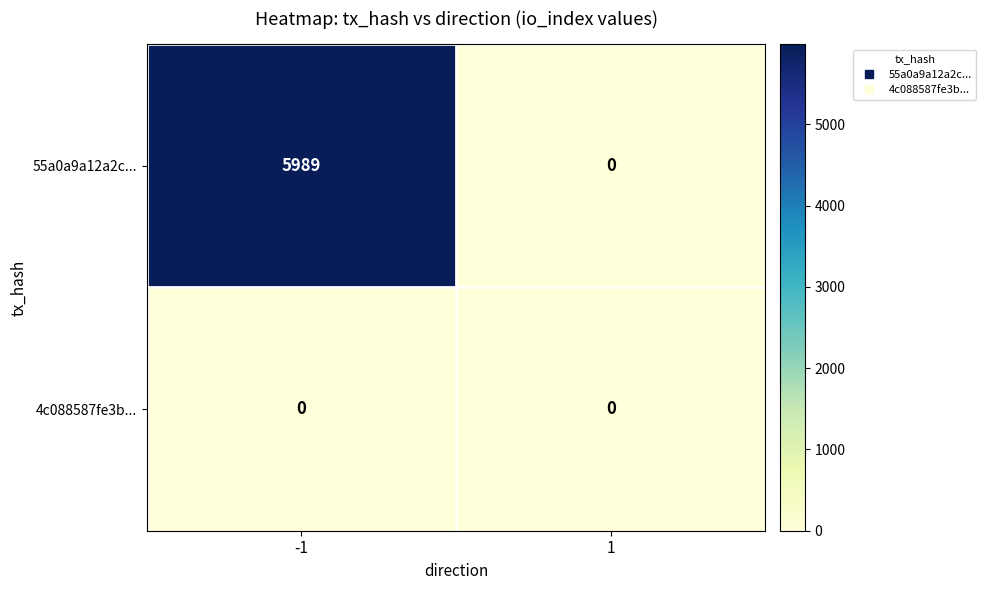

The 55a0a9a12a2c... series shows 0 at 1. True or false?

True